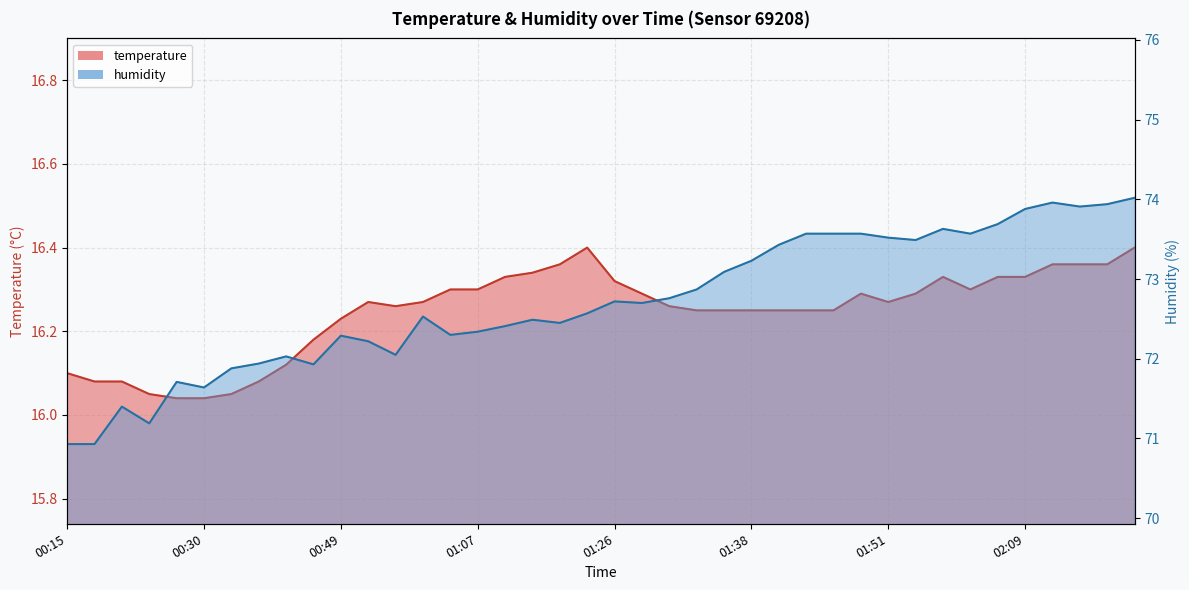

At which category is the sum across all series the highest?

02:19